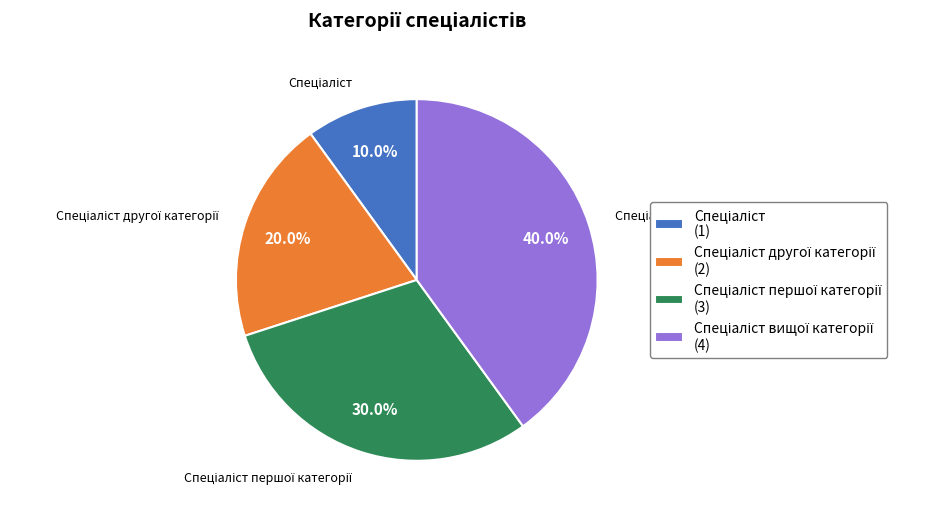

Does any single category account for the majority?

No